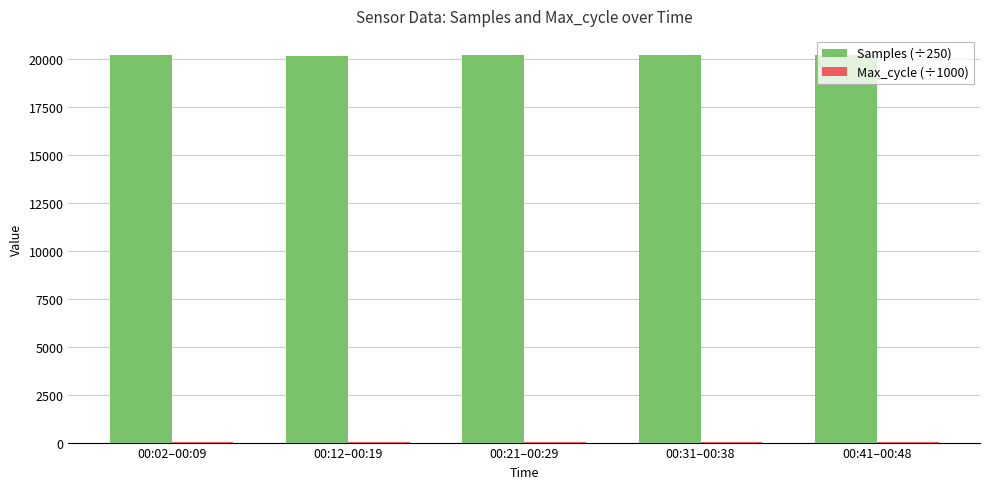

What is the sum of all Samples (÷250) values?

100973.2